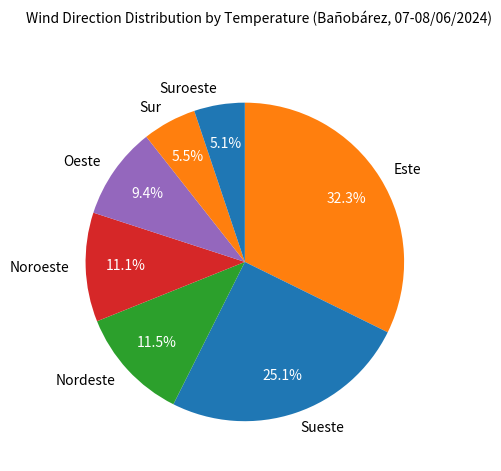

Approximately how many times larger is the value at Nordeste compared to Oeste?

1.2